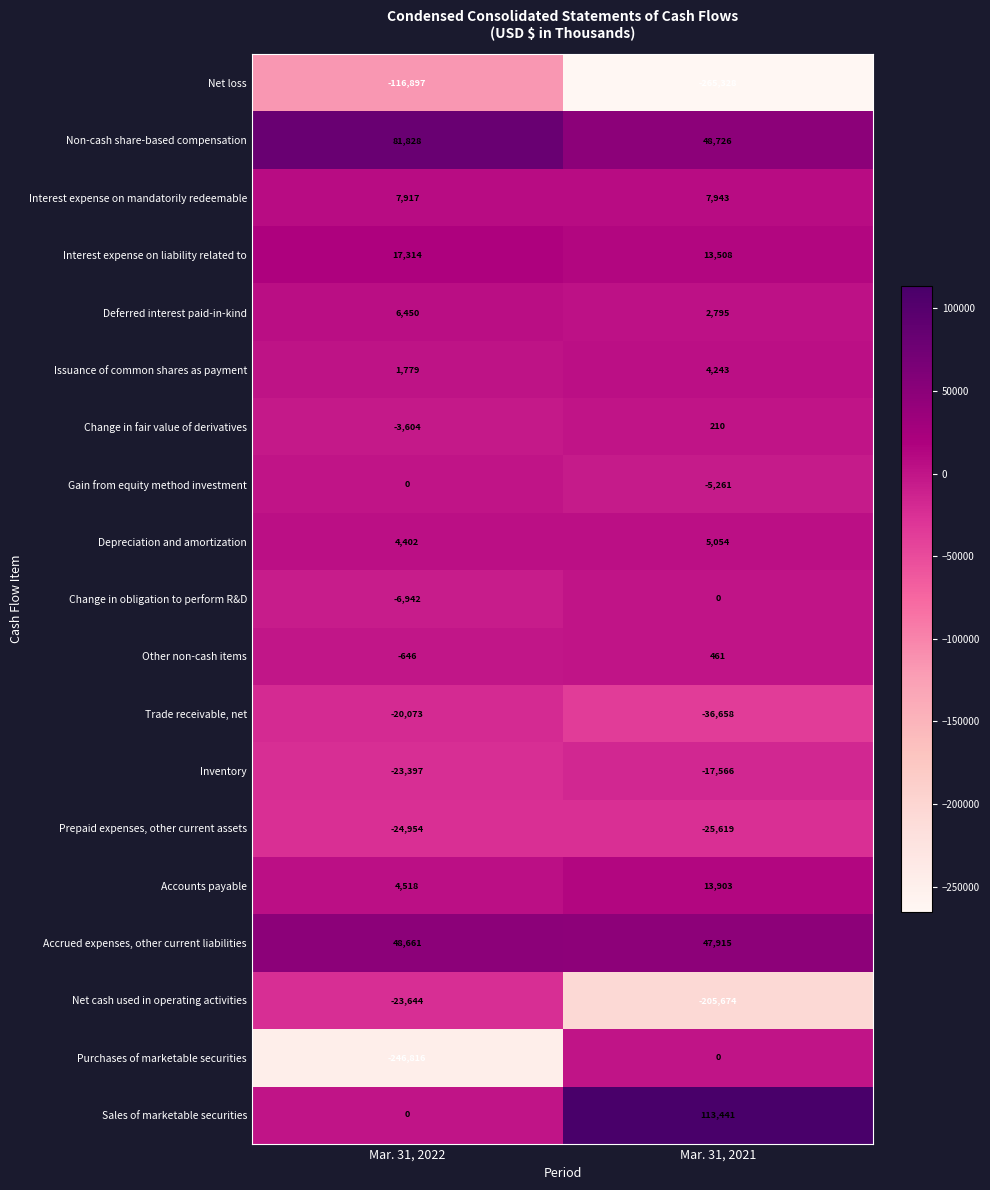

Which series has the largest total across all categories?

Non-cash share-based compensation